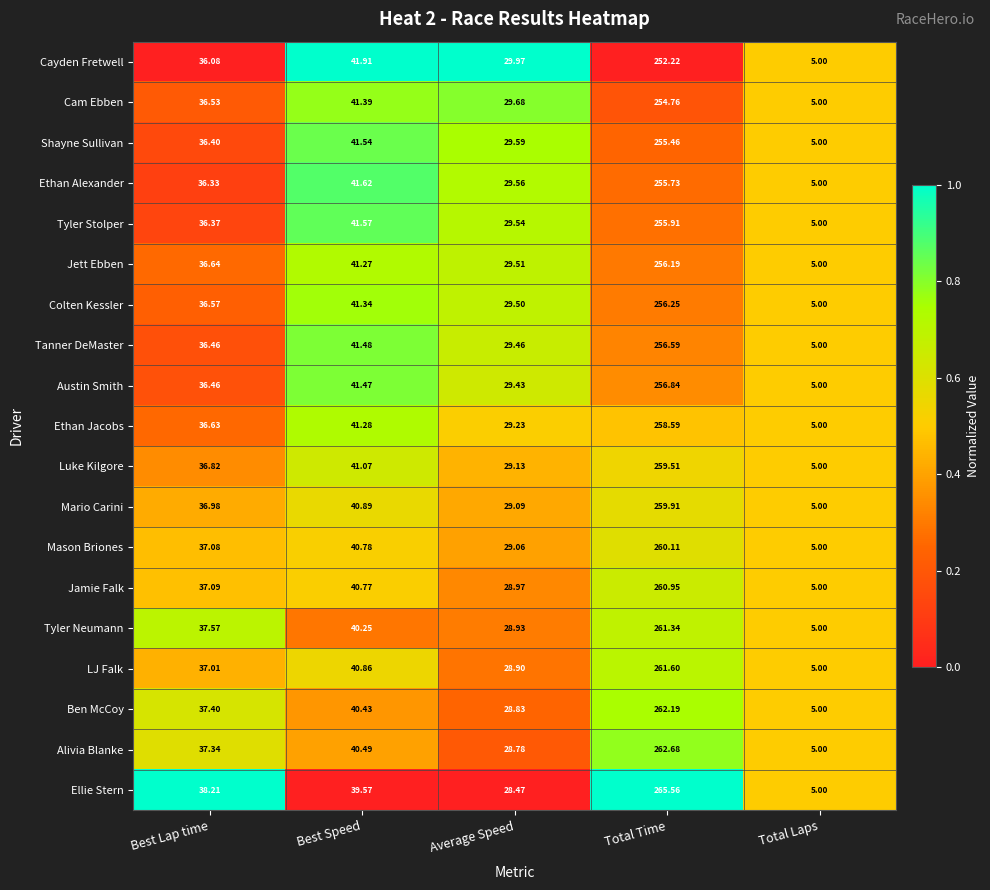

Which series has the largest total across all categories?

Ellie Stern